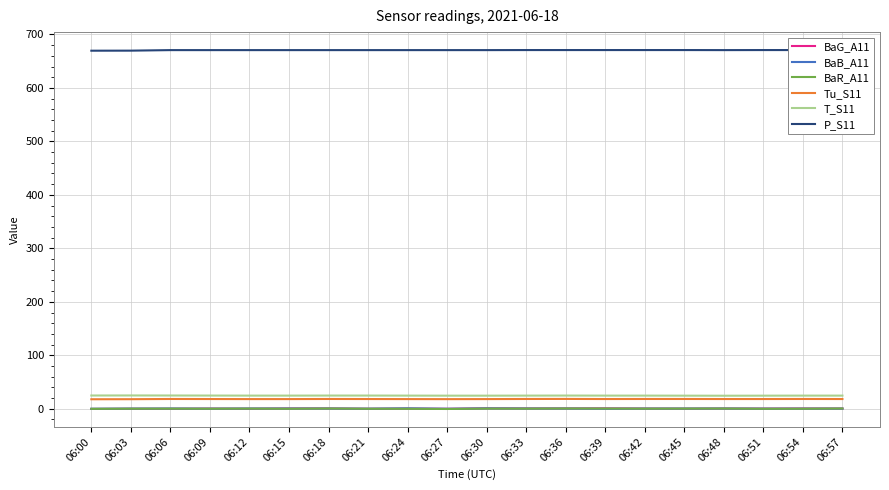

The BaG_A11 series shows 0.3 at 06:24. True or false?

True